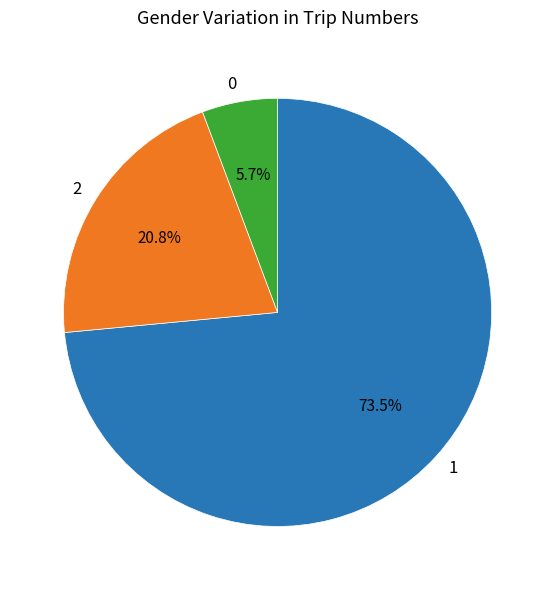

Approximately how many times larger is the value at 0 compared to 2?

0.3